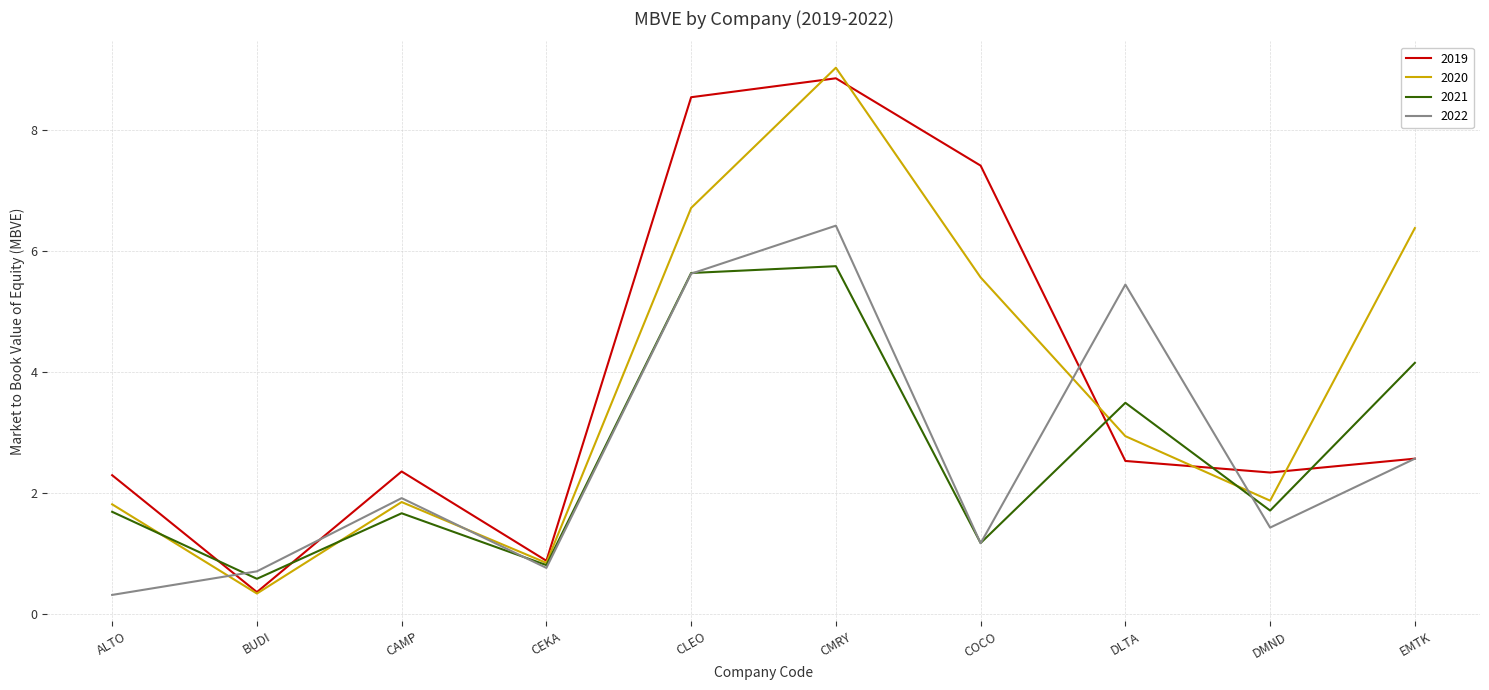

What is the lowest value of the 2021 series?

0.6